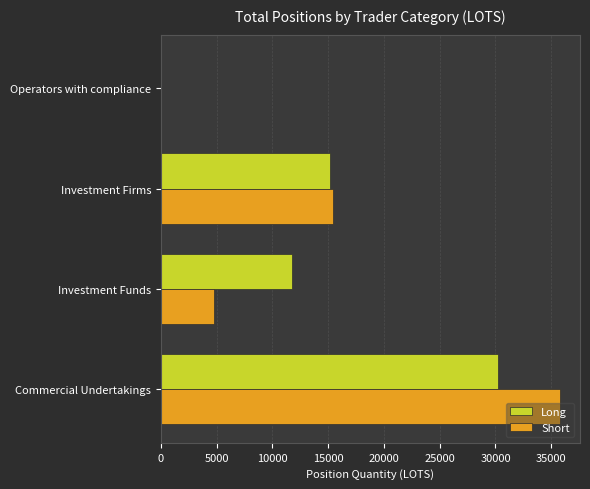

How many data points does each series have?

4